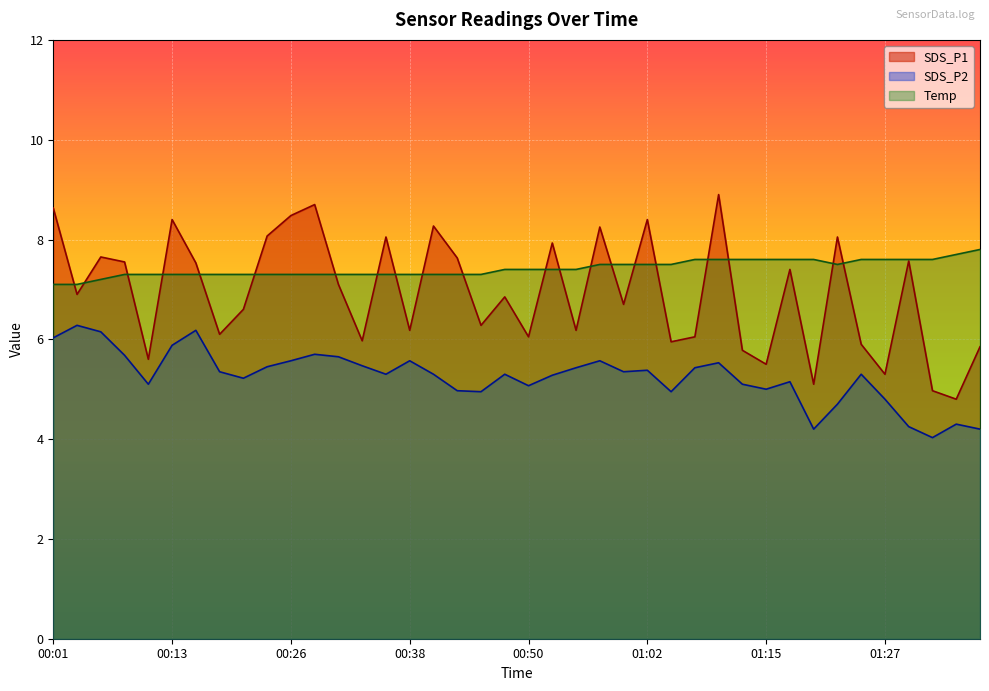

How many lines are shown in the chart?

3